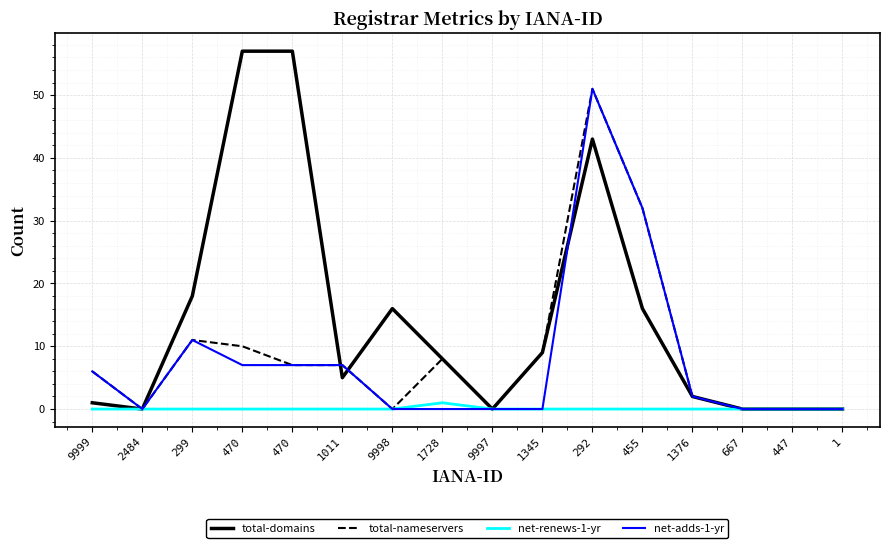

Reading right to left, list all the values displayed in this chart.

total-domains: 1=0	447=0	667=0	1376=2	455=16	292=43	1345=9	9997=0	1728=8	9998=16	1011=5	470=57	470=57	299=18	2484=0	9999=1
total-nameservers: 1=0	447=0	667=0	1376=2	455=32	292=51	1345=9	9997=0	1728=8	9998=0	1011=7	470=7	470=10	299=11	2484=0	9999=6
net-renews-1-yr: 1=0	447=0	667=0	1376=0	455=0	292=0	1345=0	9997=0	1728=1	9998=0	1011=0	470=0	470=0	299=0	2484=0	9999=0
net-adds-1-yr: 1=0	447=0	667=0	1376=2	455=32	292=51	1345=0	9997=0	1728=0	9998=0	1011=7	470=7	470=7	299=11	2484=0	9999=6